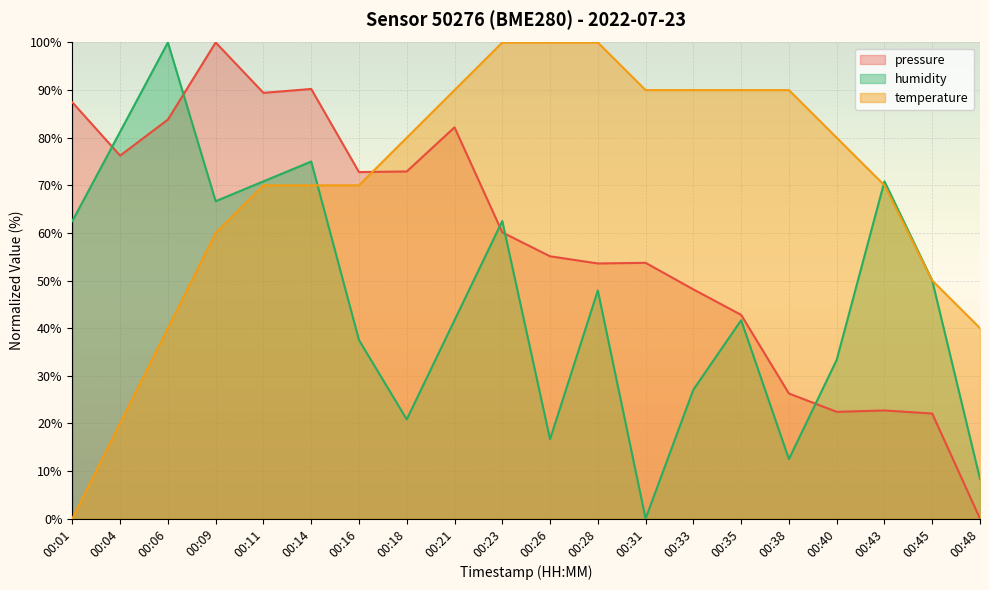

True or false: pressure has a value of 90.2 at 00:14.

True